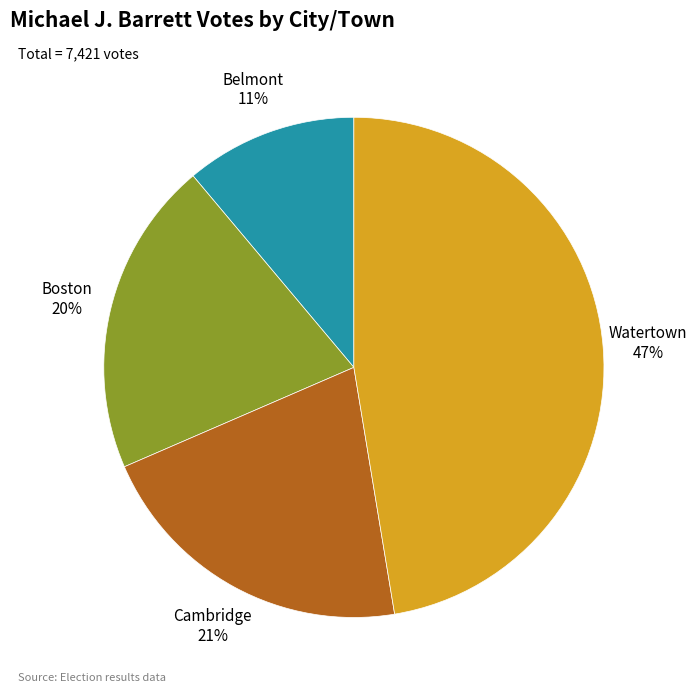

To the nearest percent, what is the difference between the largest and smallest slice percentages?

36%